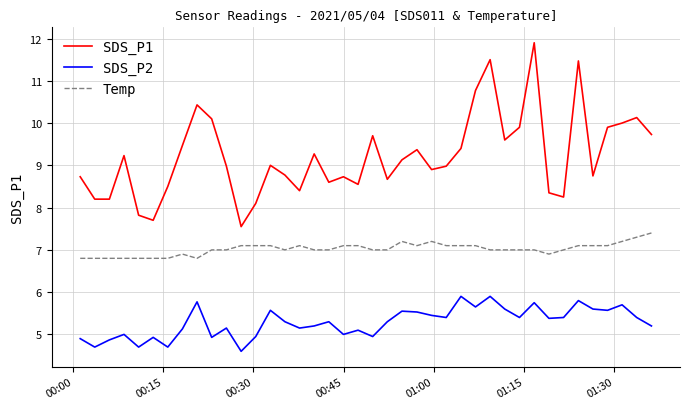

What is the difference between the maximum and minimum values in the Temp series?

0.6